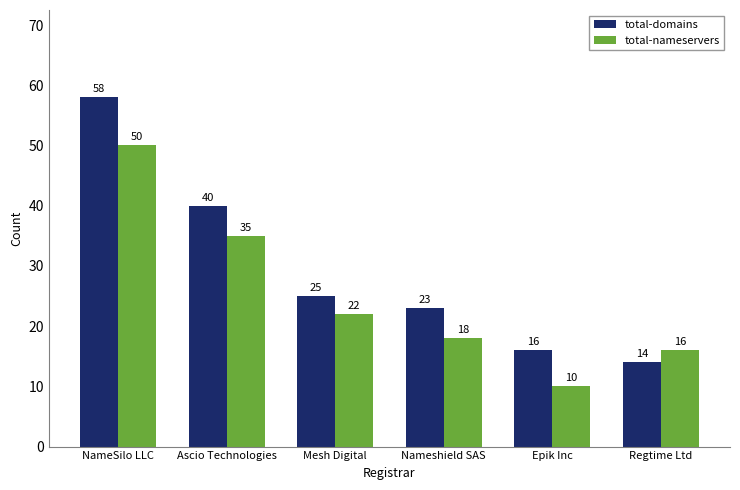

Which series changed the most between Ascio Technologies and Mesh Digital?

total-domains